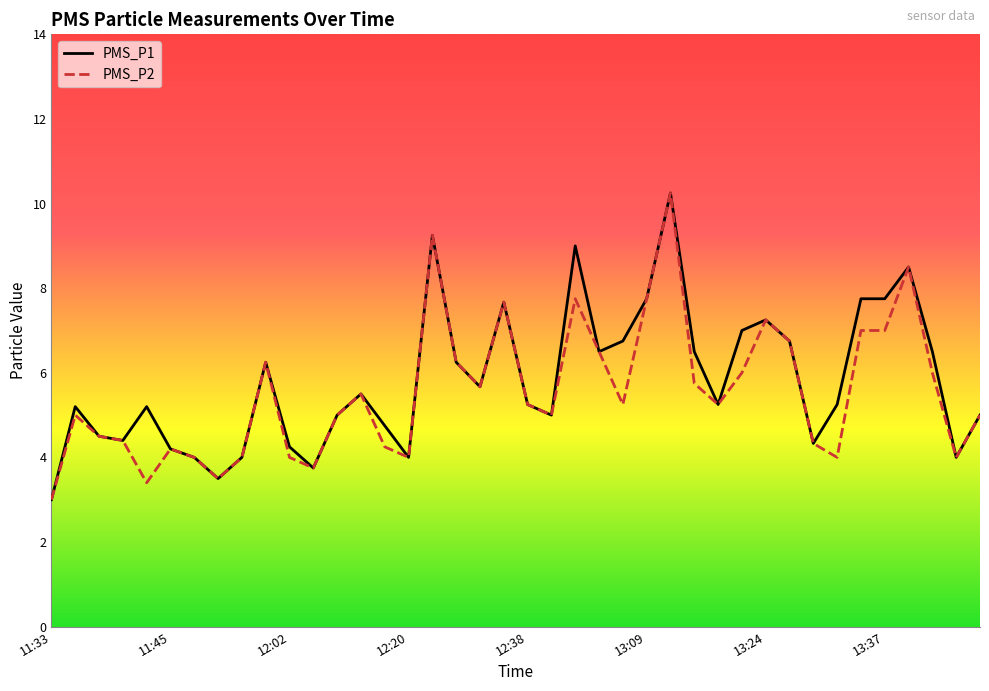

What is the minimum value for PMS_P2?

3.0